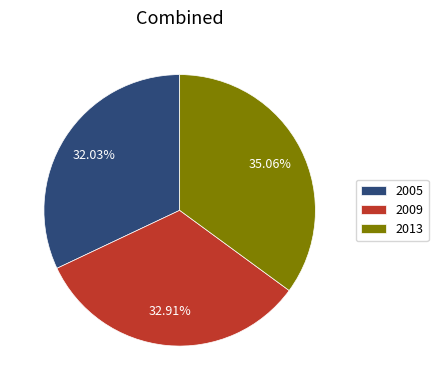

Approximately how many times larger is the value at 2005 compared to 2009?

1.0